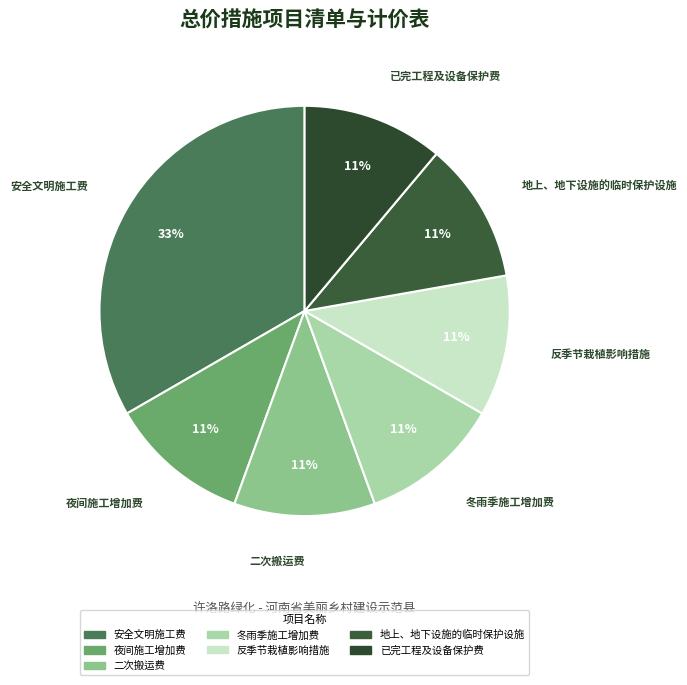

How many segments does this pie chart have?

7